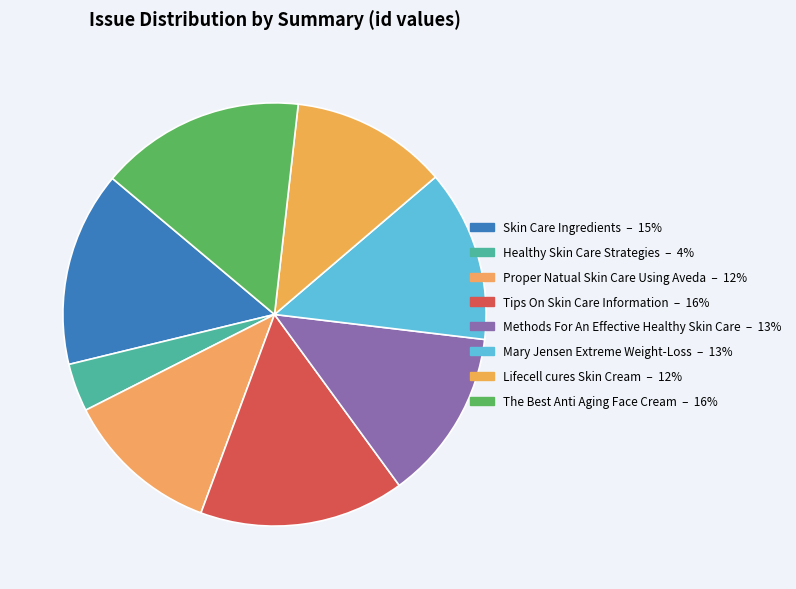

What portion of the pie excludes Healthy Skin Care Strategies?

96.3%